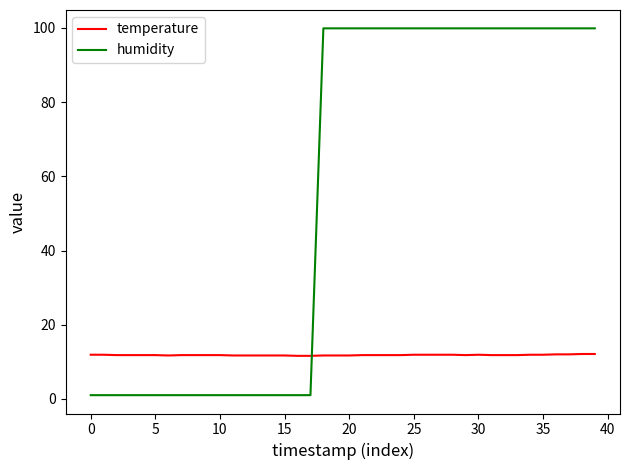

Rank the series by their average value, from lowest to highest.

temperature, humidity